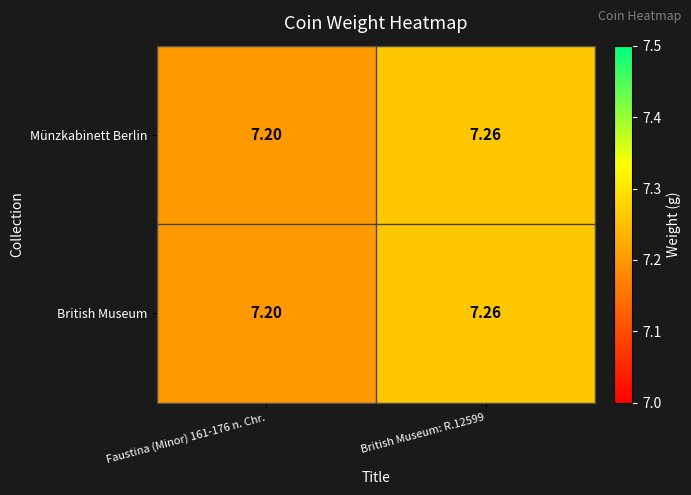

Is the value of British Museum at Faustina (Minor) 161-176 n. Chr. greater than the value of Münzkabinett Berlin at British Museum: R.12599?

No